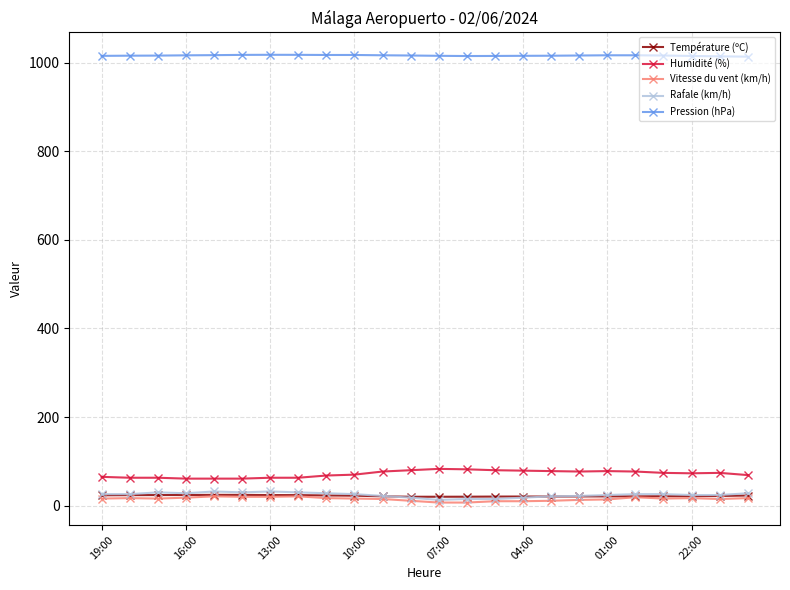

At how many categories does at least one series exceed 433?

24